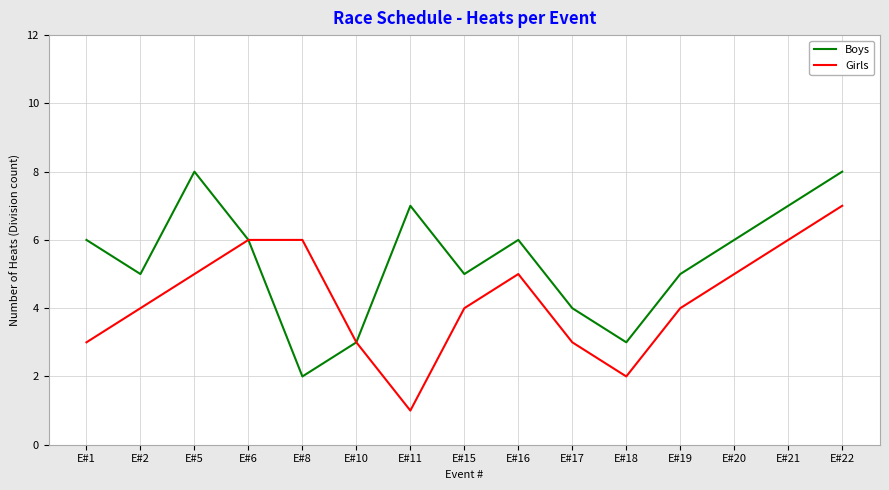

The Boys series shows 8 at E#22. True or false?

True